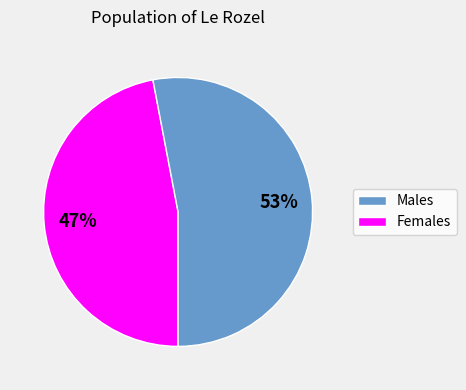

To the nearest percent, what is the average slice percentage?

50%